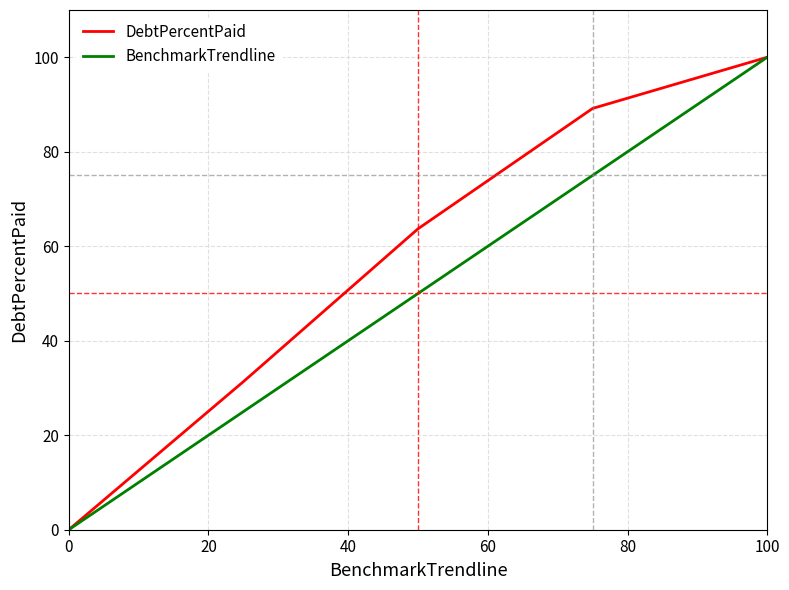

What is the difference between the maximum and minimum values in the BenchmarkTrendline series?

100.0